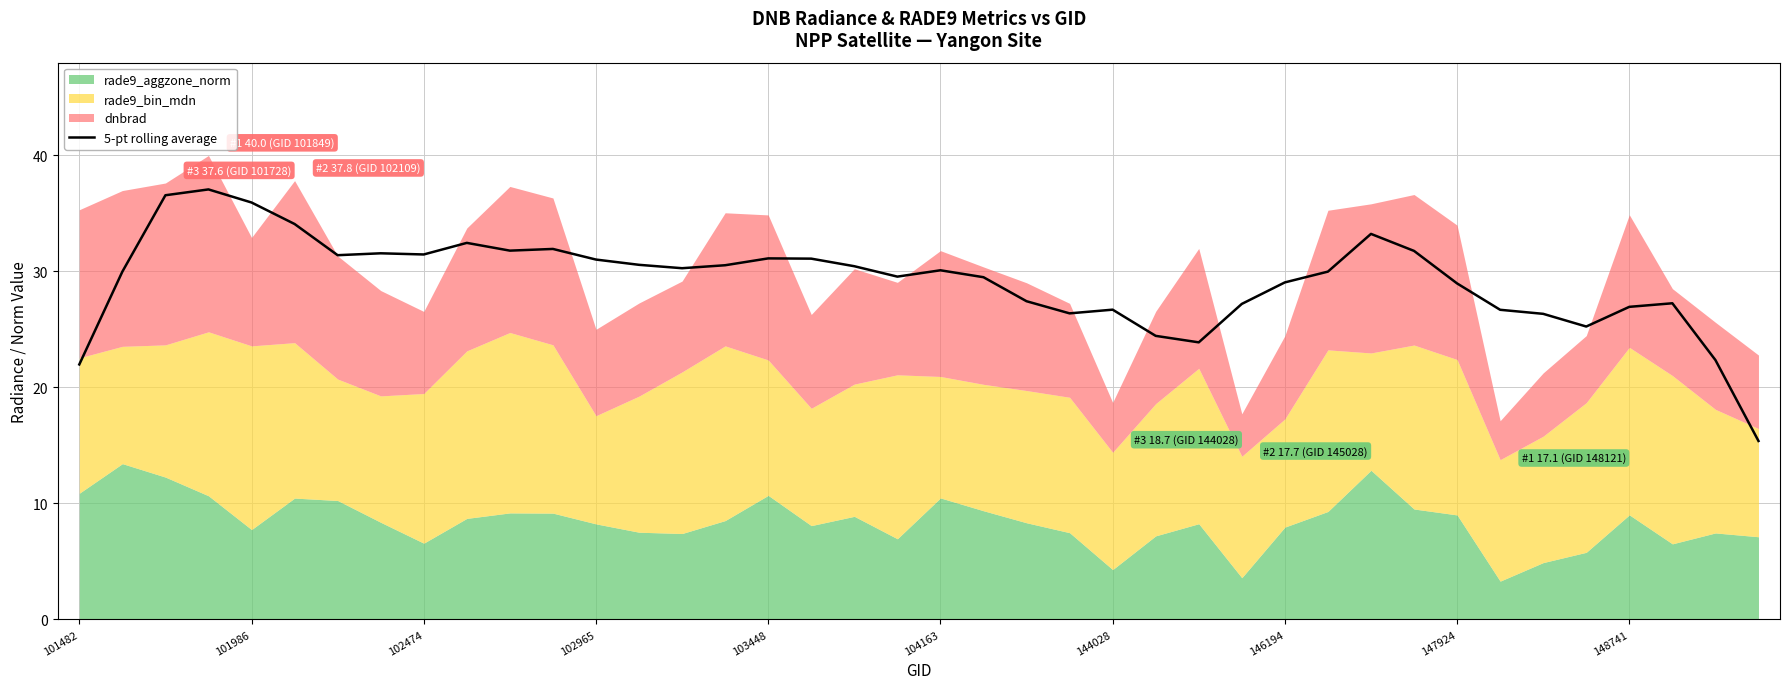

What is the lowest value of the 5-pt rolling average series?

15.4